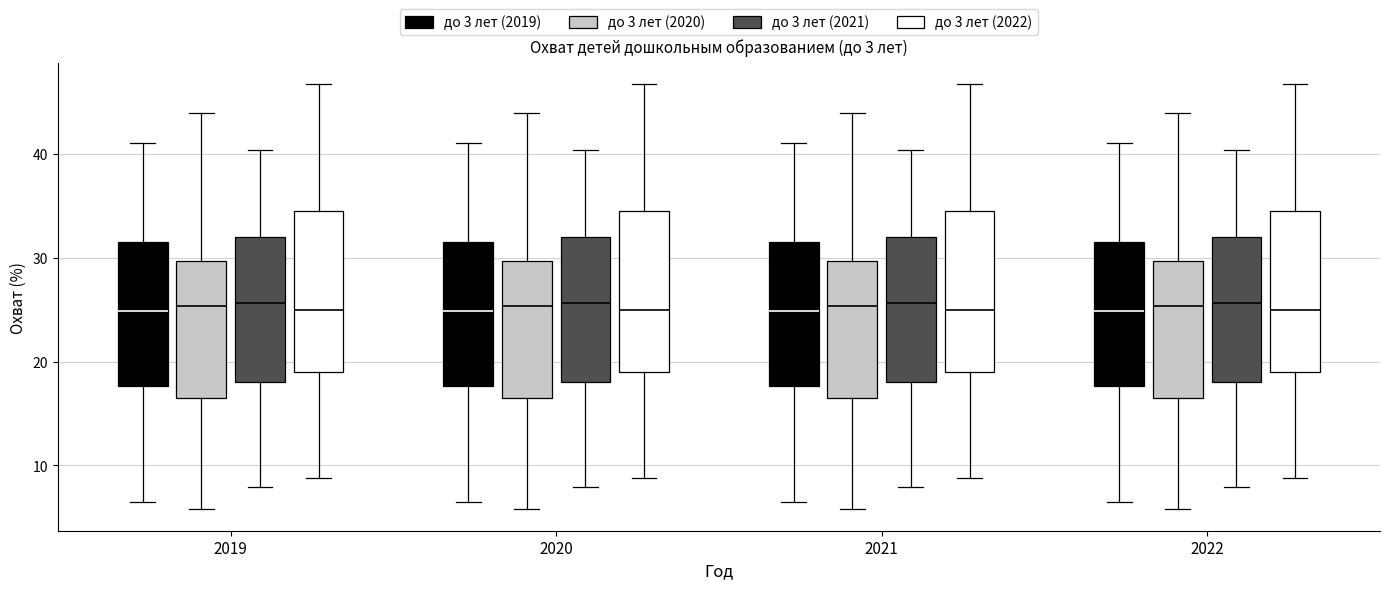

Where is the lower edge of the box for 2019 (до 3 лет (2022)) on the y-axis? The values are not printed on the chart, so give them approximately, as read against the axis.

19